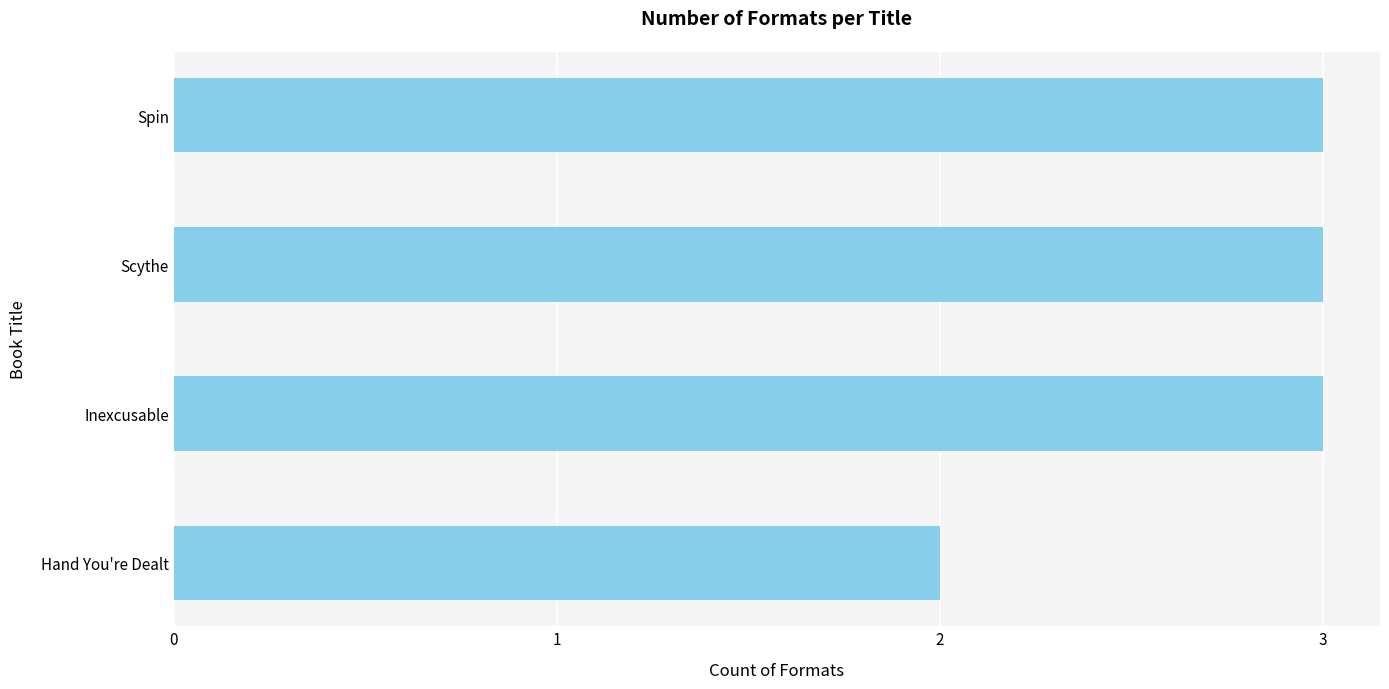

The chart shows a value of 2 at Hand You're Dealt. True or false?

True